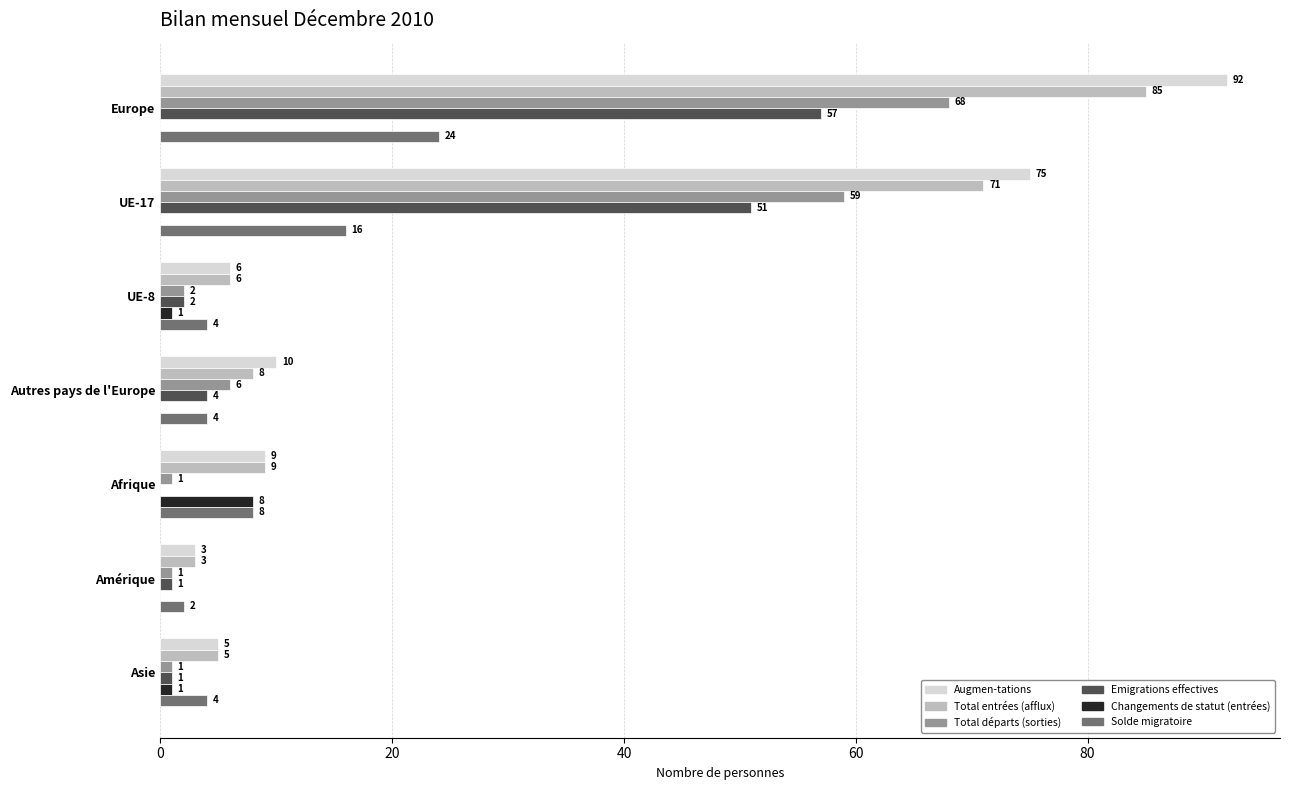

Which label corresponds to the largest value in the chart?

Europe